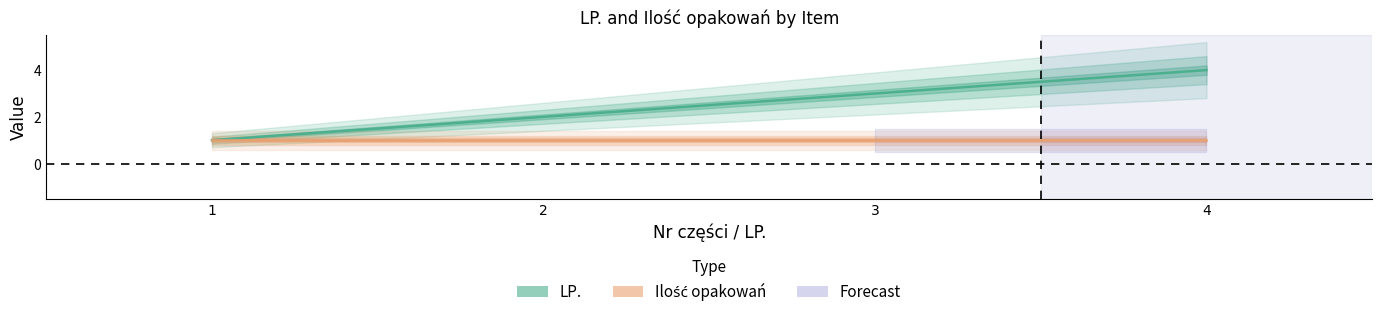

What is the sum of the Ilość opakowań values at 4 and 1?

2